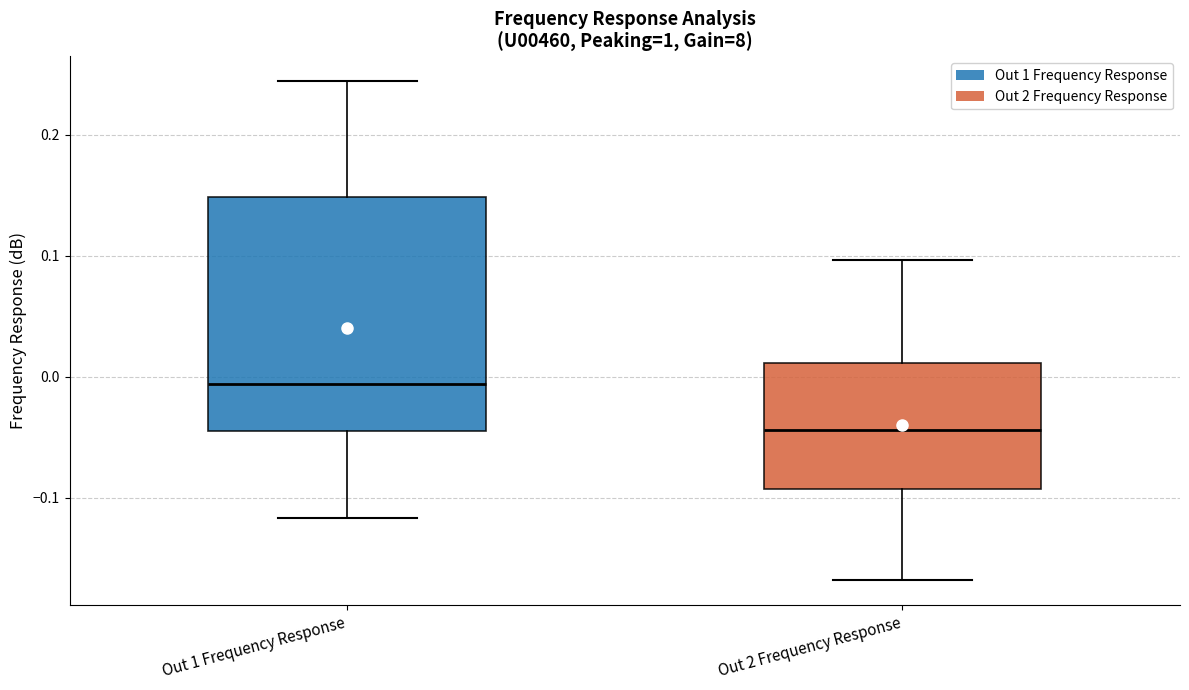

Reading left to right, read every box against the y-axis: the position of its median line, the range the box covers, and the ends of its whiskers. The values are not printed on the chart, so give them approximately, as read against the axis.

Out 1 Frequency Response: median -0.01, box -0.05 to 0.15, whiskers -0.12 to 0.24
Out 2 Frequency Response: median -0.04, box -0.09 to 0.01, whiskers -0.17 to 0.10